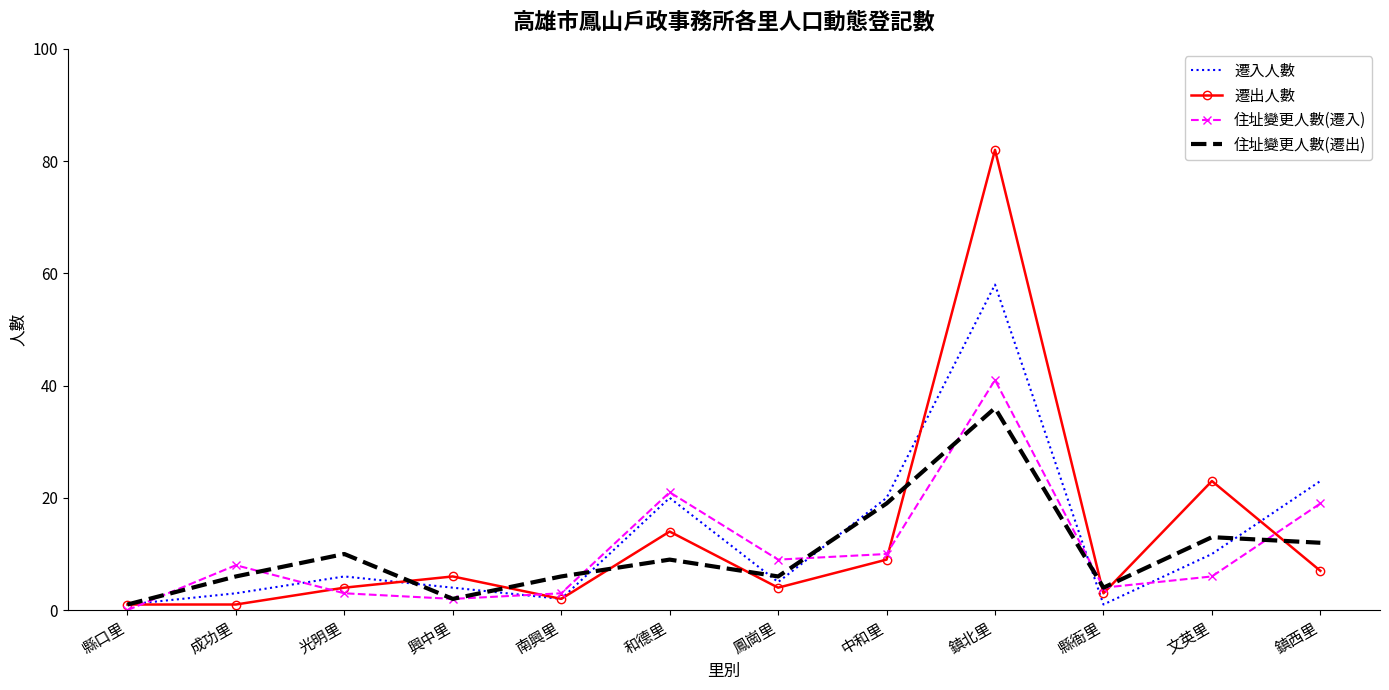

Reading left to right, what are all the values shown in this chart?

遷入人數: 縣口里=1	成功里=3	光明里=6	興中里=4	南興里=2	和德里=20	鳳崗里=5	中和里=20	鎮北里=58	縣衙里=1	文英里=10	鎮西里=23
遷出人數: 縣口里=1	成功里=1	光明里=4	興中里=6	南興里=2	和德里=14	鳳崗里=4	中和里=9	鎮北里=82	縣衙里=3	文英里=23	鎮西里=7
住址變更人數(遷入): 縣口里=0	成功里=8	光明里=3	興中里=2	南興里=3	和德里=21	鳳崗里=9	中和里=10	鎮北里=41	縣衙里=4	文英里=6	鎮西里=19
住址變更人數(遷出): 縣口里=1	成功里=6	光明里=10	興中里=2	南興里=6	和德里=9	鳳崗里=6	中和里=19	鎮北里=36	縣衙里=4	文英里=13	鎮西里=12